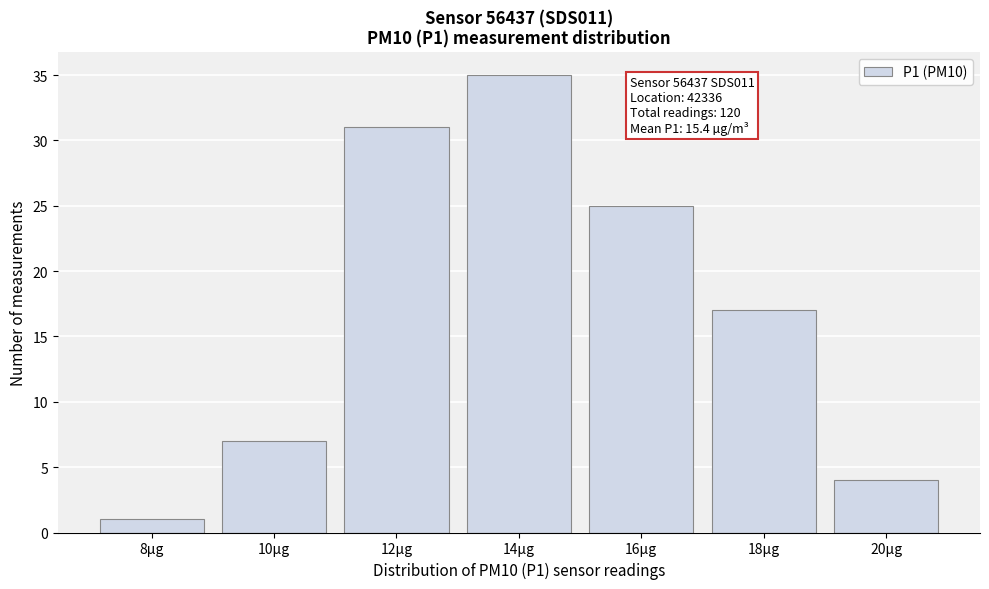

Reading right to left, list all the values displayed in this chart.

4	17	25	35	31	7	1